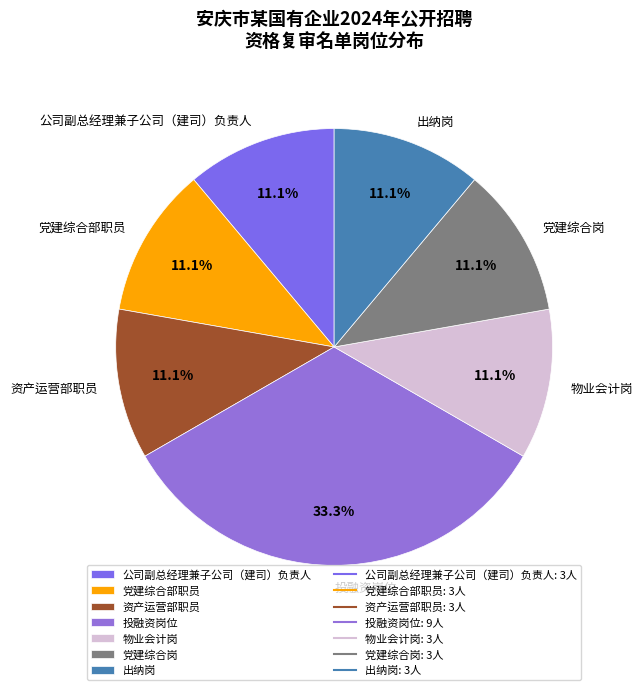

Combined, what portion of the pie is 党建综合部职员 and 物业会计岗?

22.2%